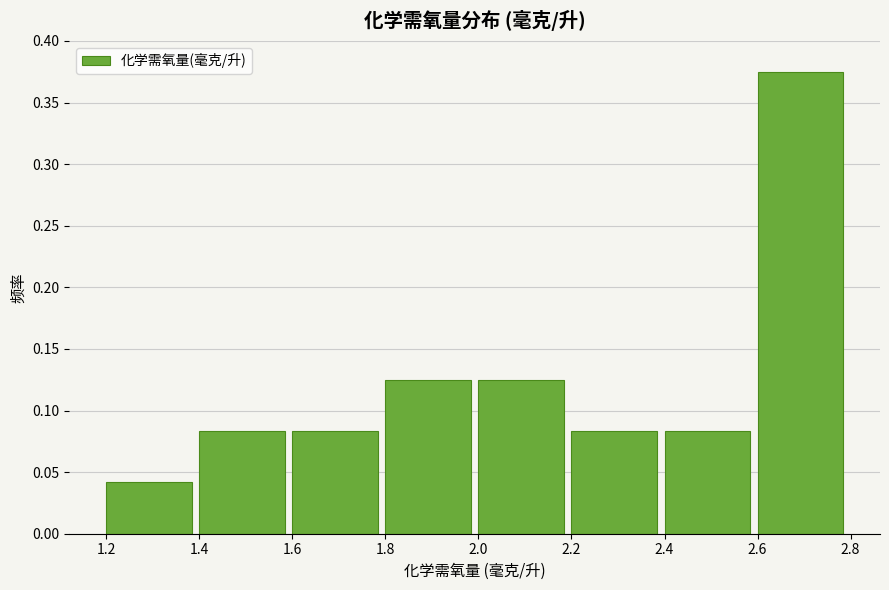

Over which range of the x-axis is the bar tallest?

2.6 to 2.8